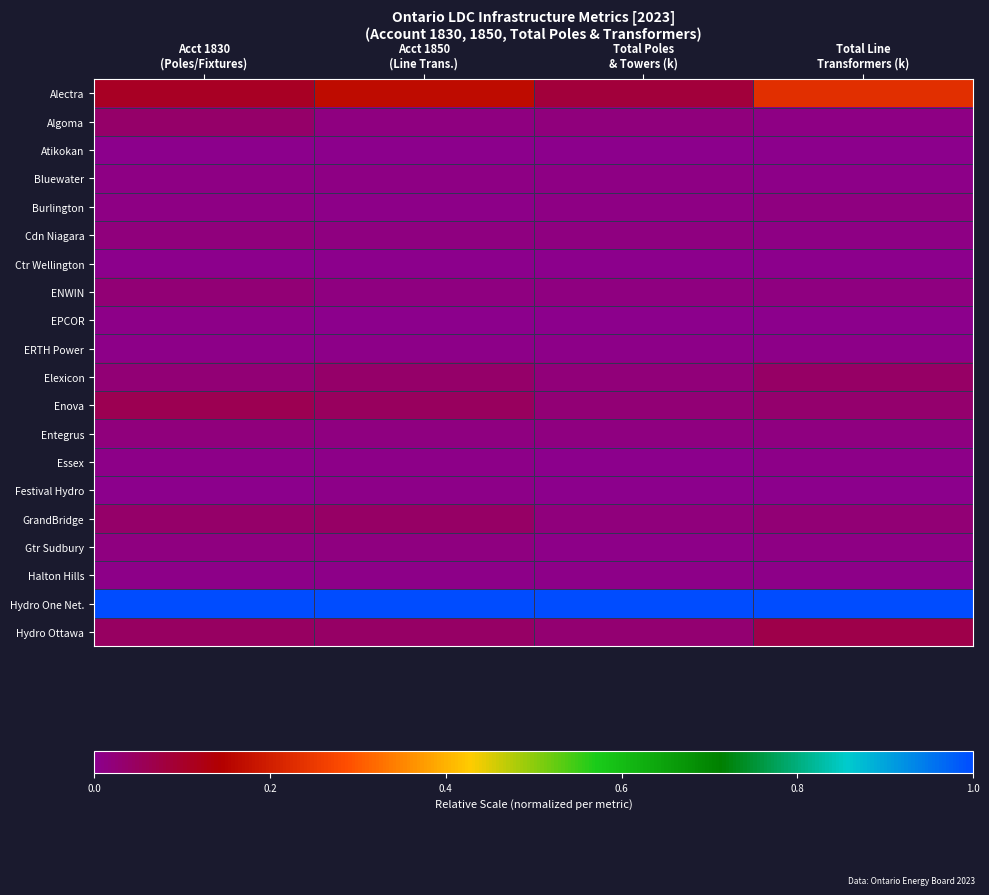

How many distinct data groups are displayed?

20